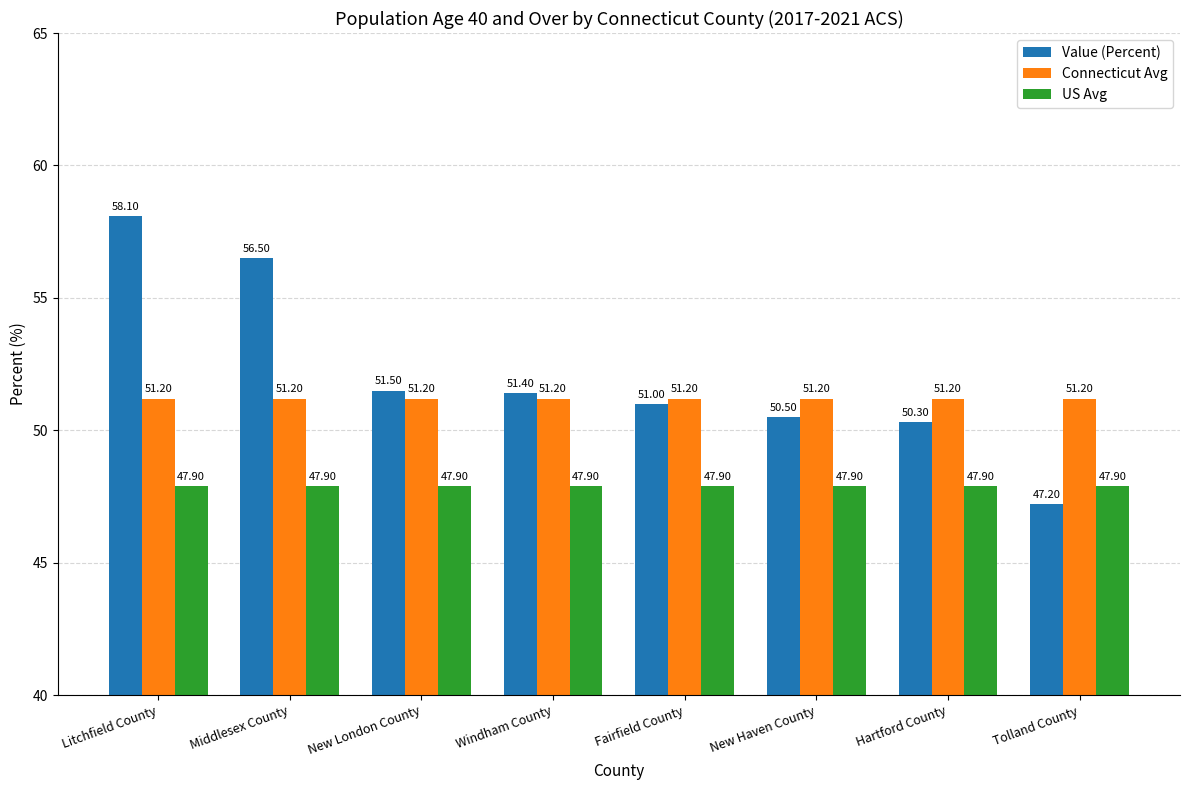

What is the difference between the maximum and minimum values in the Value (Percent) series?

10.9